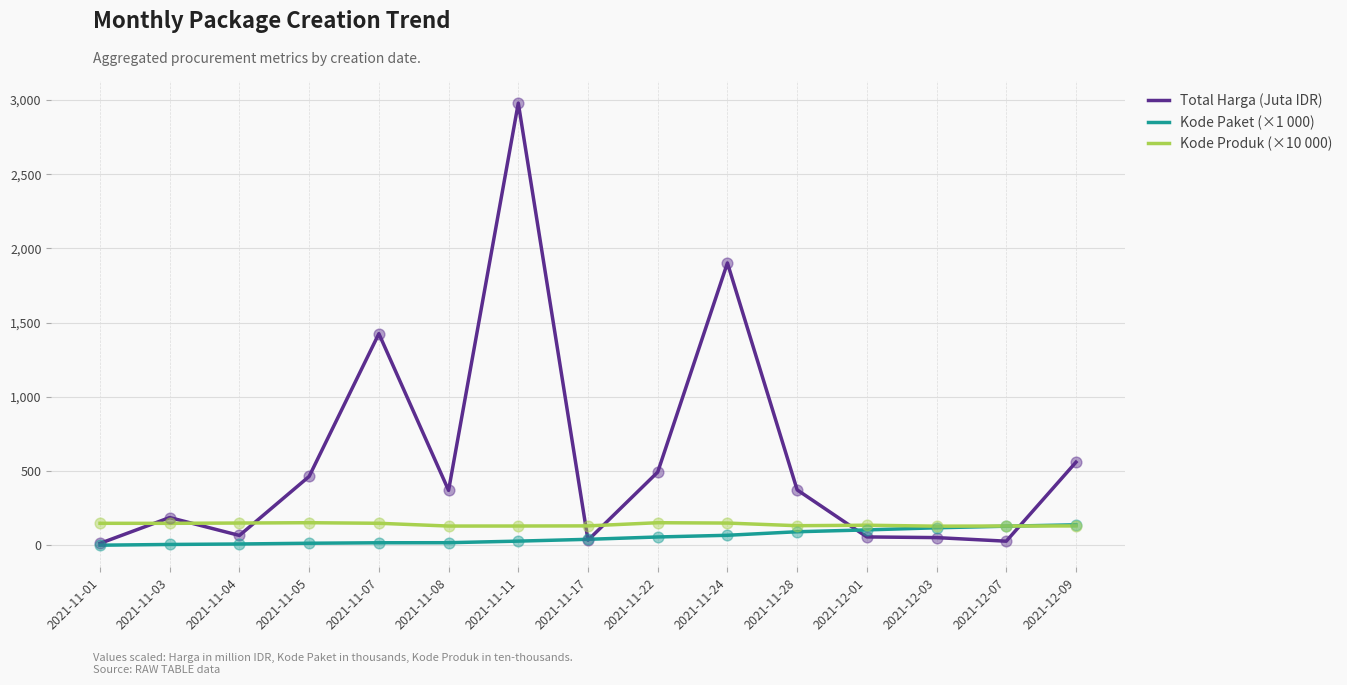

What are all the series names shown in the legend?

Total Harga (Juta IDR), Kode Paket (×1 000), Kode Produk (×10 000)